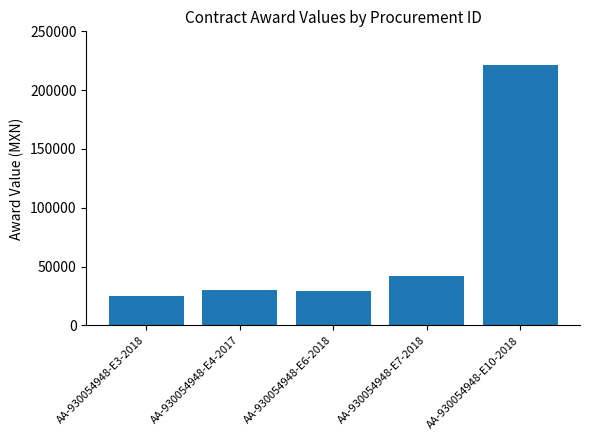

What is the sum of the values at AA-930054948-E3-2018 and AA-930054948-E6-2018?

54027.7